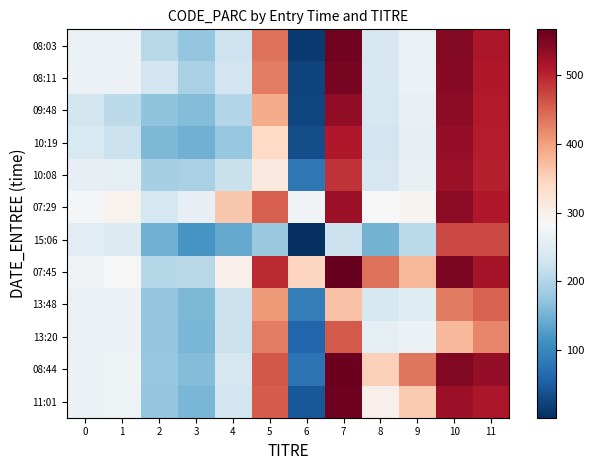

Which series has the largest total across all categories?

07:45